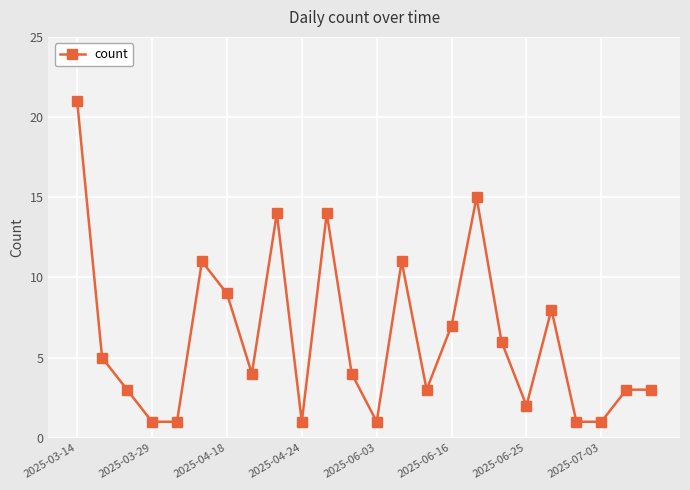

What is the sum of all values?

149